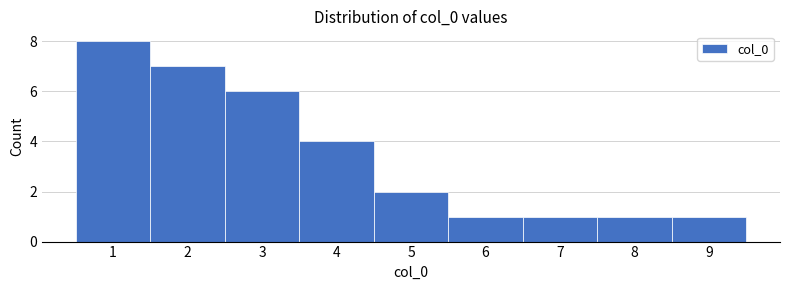

Reading left to right, list every bar in this chart as the range it spans on the x-axis followed by its height. The values are not printed on the chart, so give them approximately, as read against the axis.

0.5 to 1.5: 8
1.5 to 2.5: 7
2.5 to 3.5: 6
3.5 to 4.5: 4
4.5 to 5.5: 2
5.5 to 6.5: 1
6.5 to 7.5: 1
7.5 to 8.5: 1
8.5 to 9.5: 1